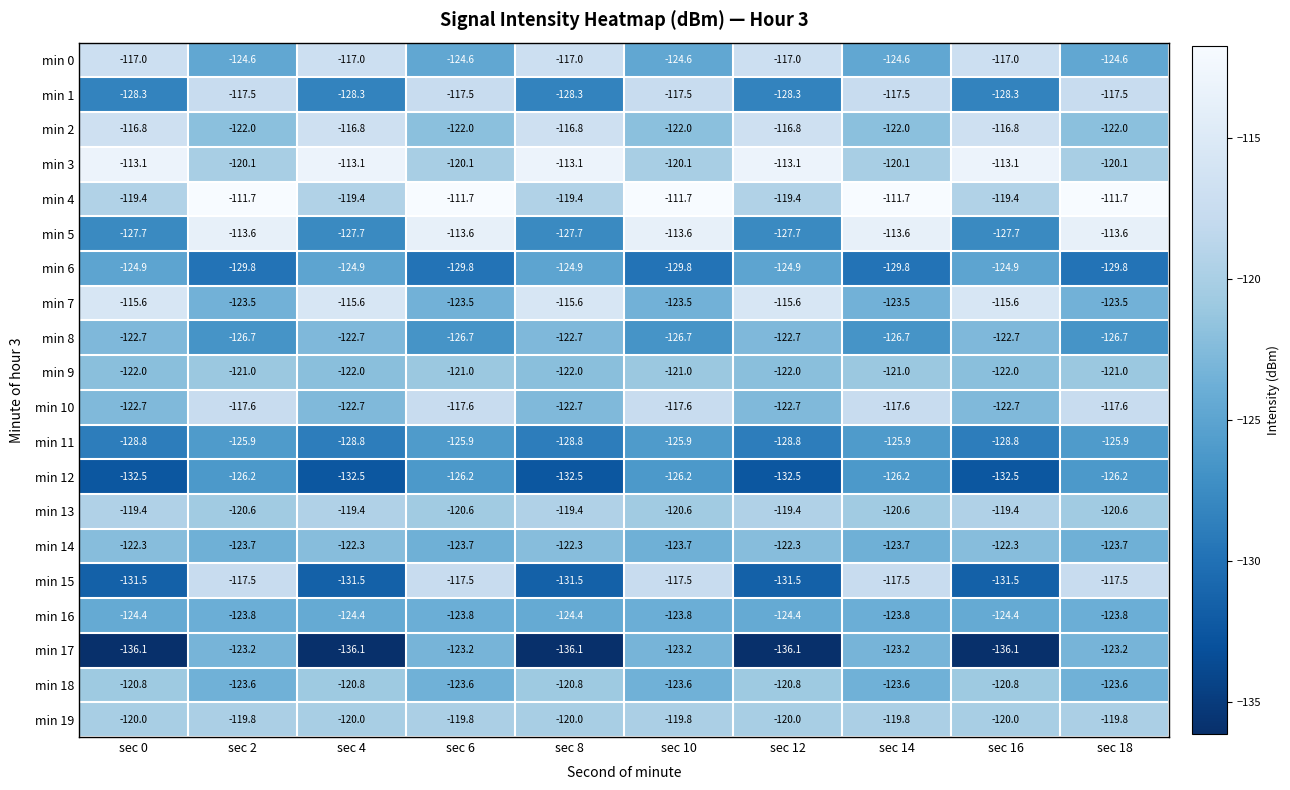

What is the approximate value of min 8 at sec 12?

-122.7